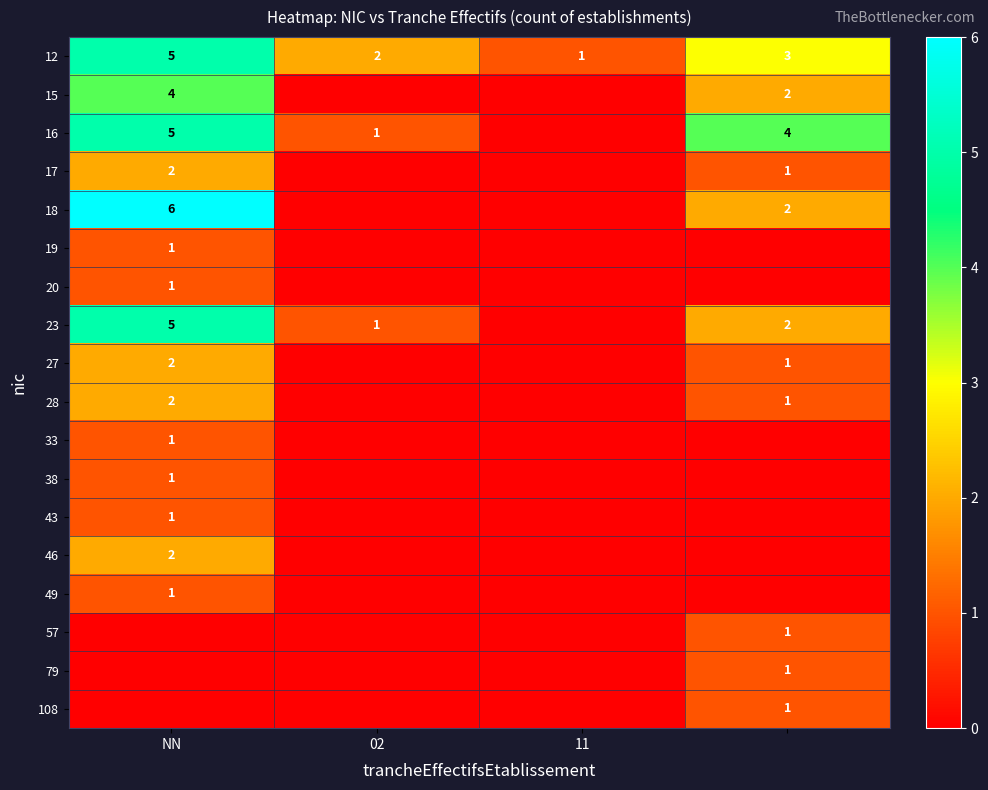

The value of 16 at NN is 8. True or false?

False